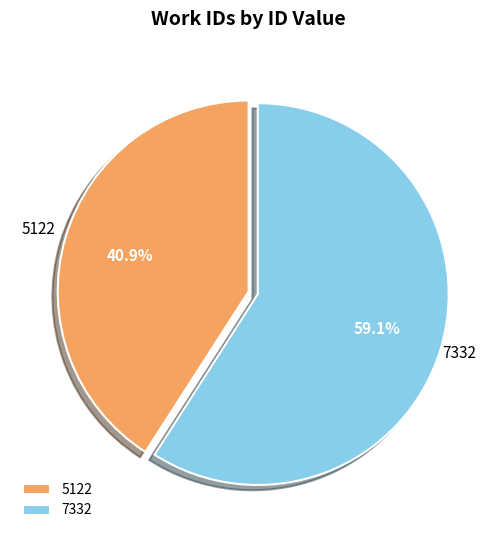

Which category has the smallest portion of the pie?

5122